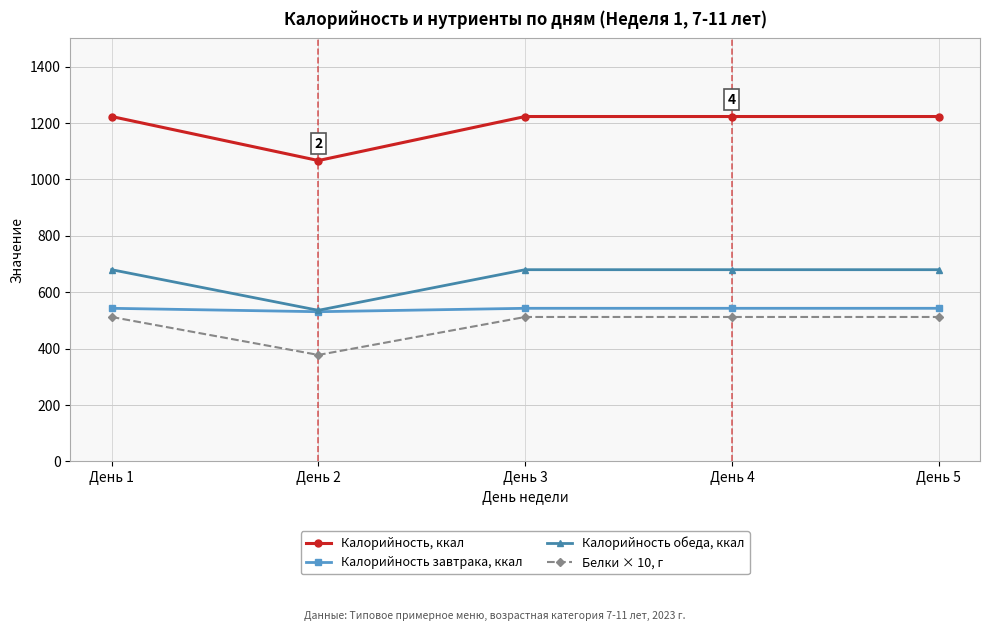

Is the value of Белки × 10, г at День 5 greater than the value of Калорийность, ккал at День 4?

No